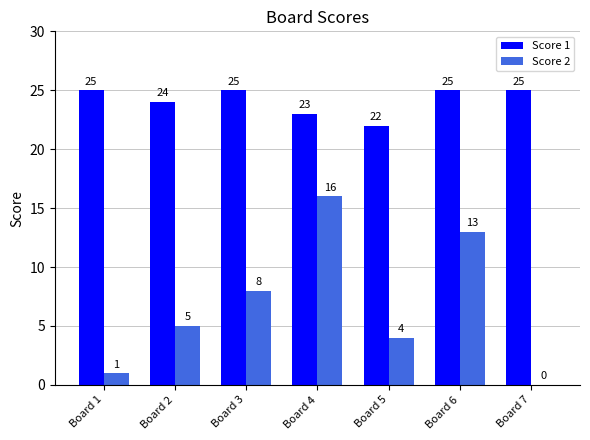

Which series has the widest spread of values?

Score 2